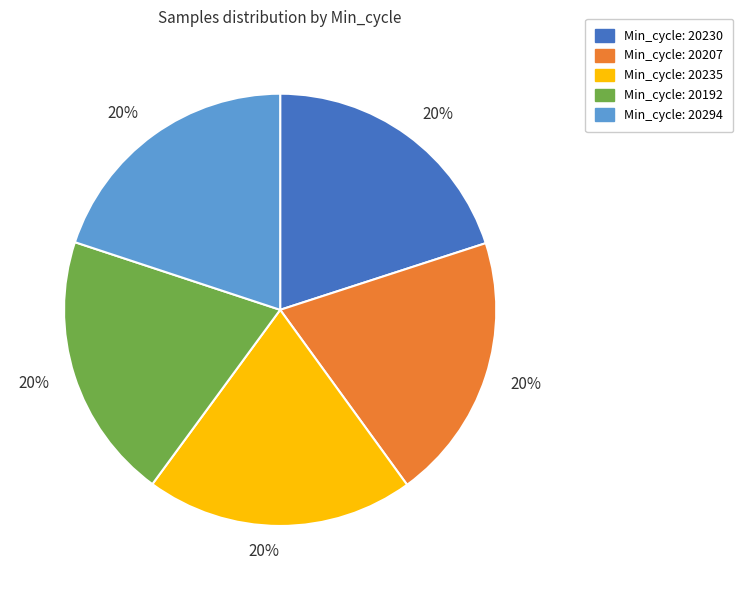

Is it true that Min_cycle: 20207 is 6% of the pie?

False